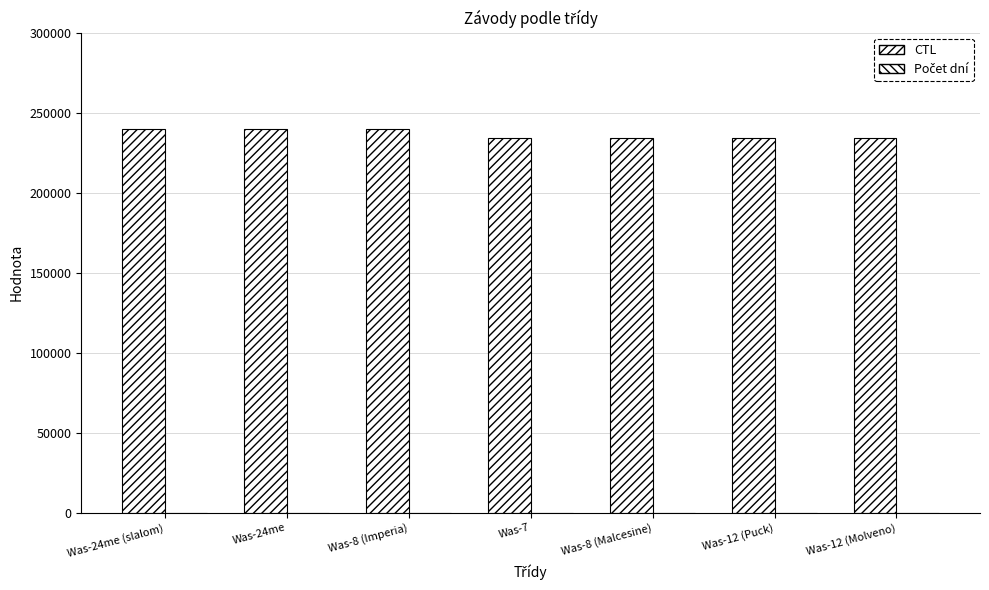

At which category does the chart reach its peak across all series?

Was-24me (slalom)